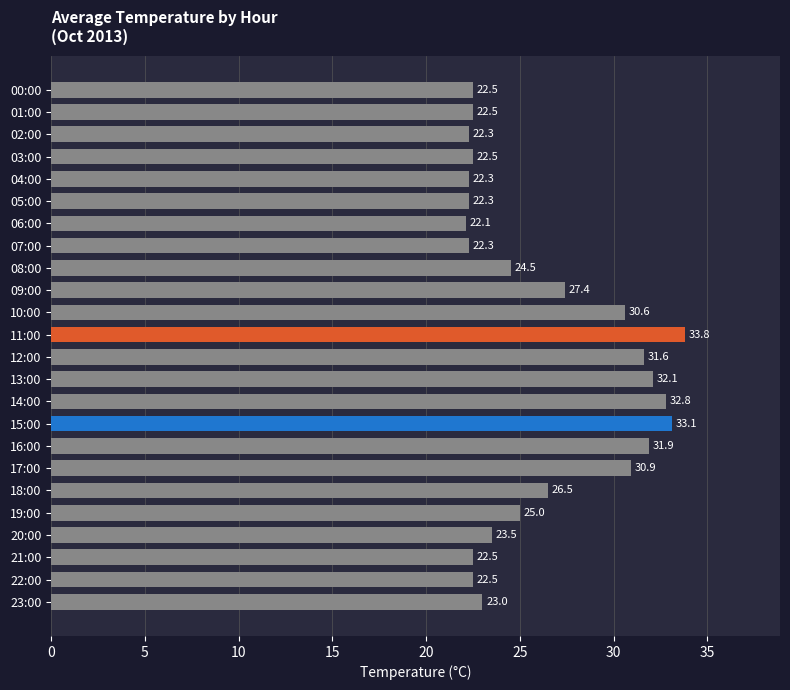

What is the difference between the maximum and second lowest values?

11.5